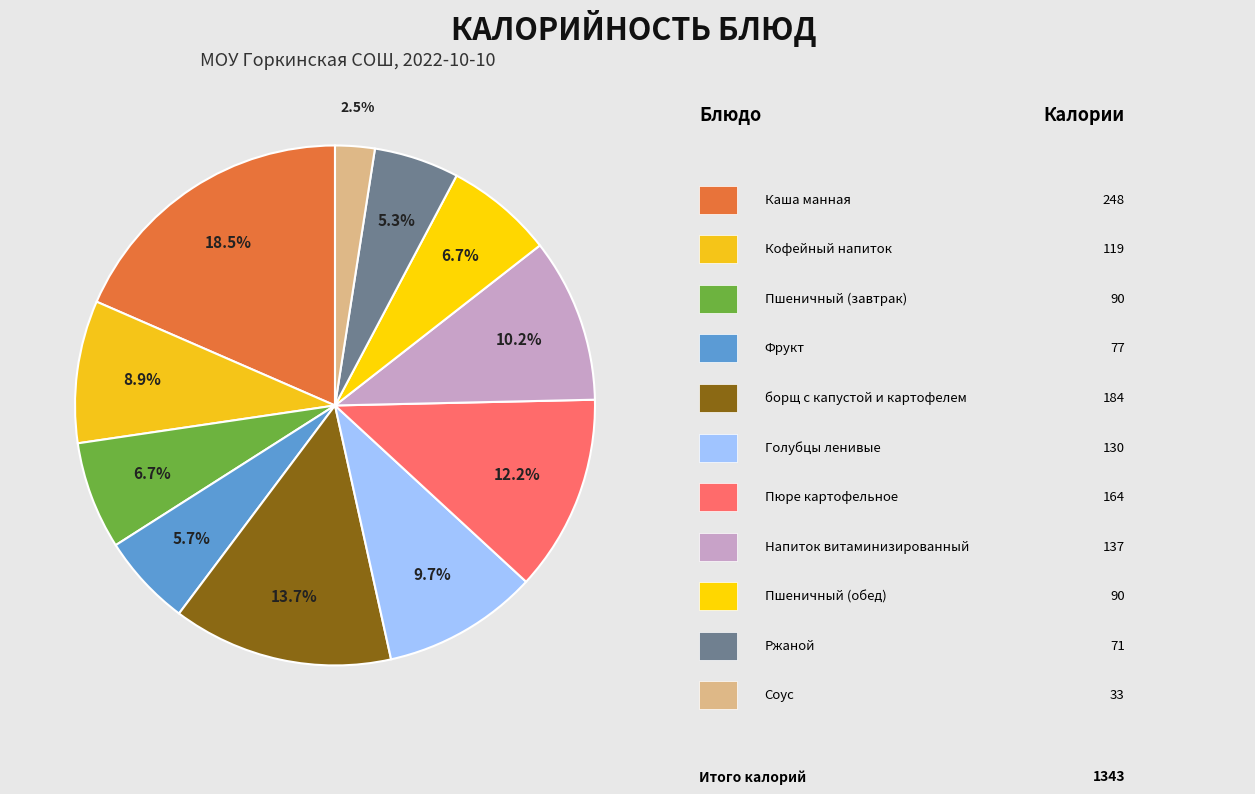

To the nearest percent, what is the difference between the largest and smallest slice percentages?

16%